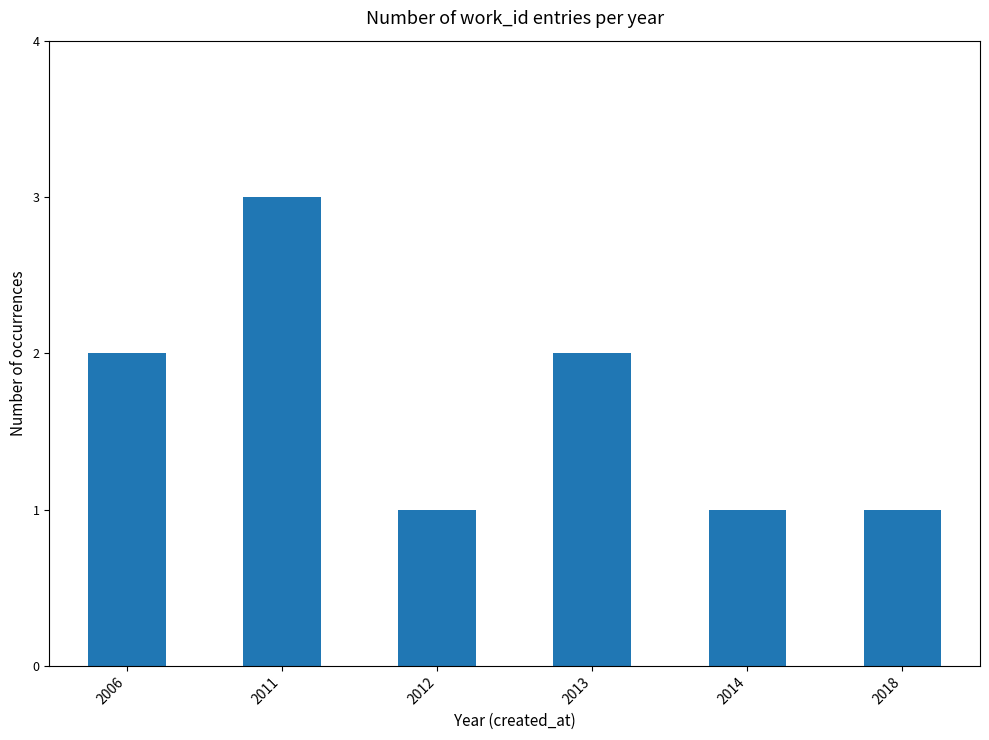

What is the value of the 2nd bar from the left?

3